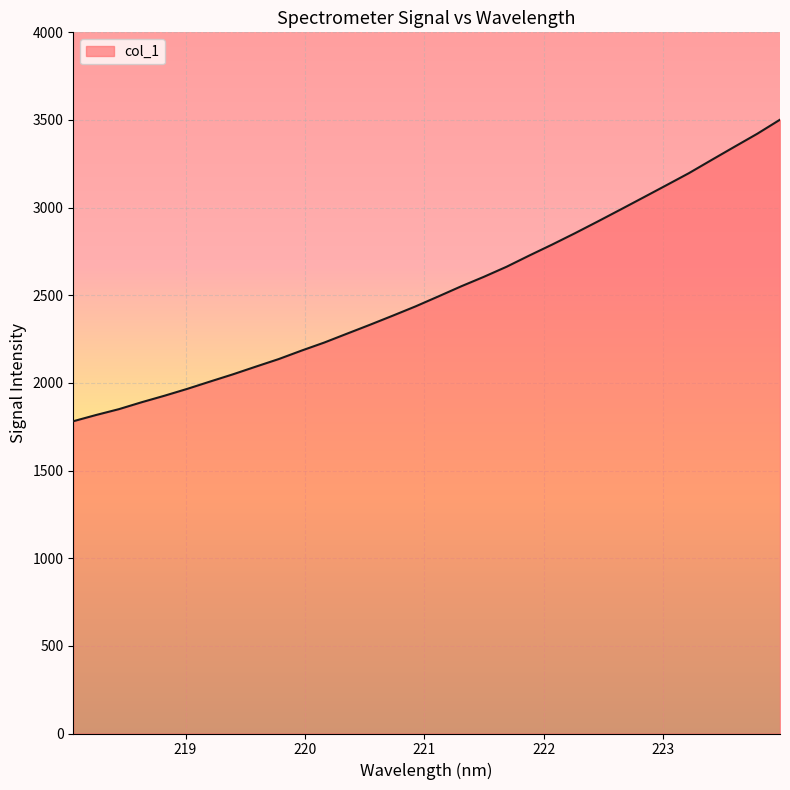

What is the minimum value shown in the chart?

1781.4